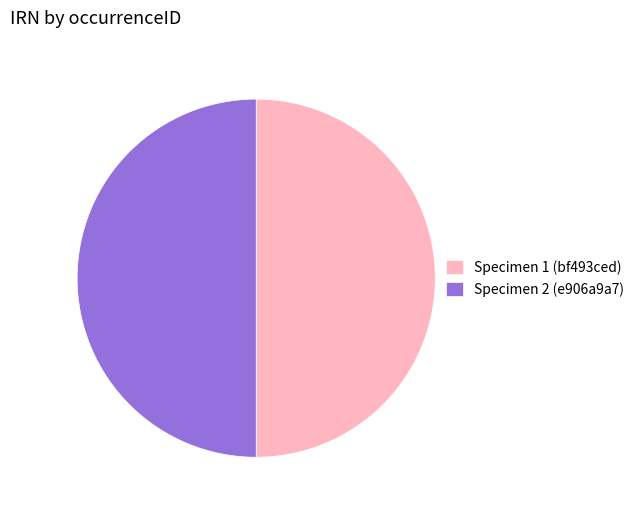

Count the number of slices in the pie.

2